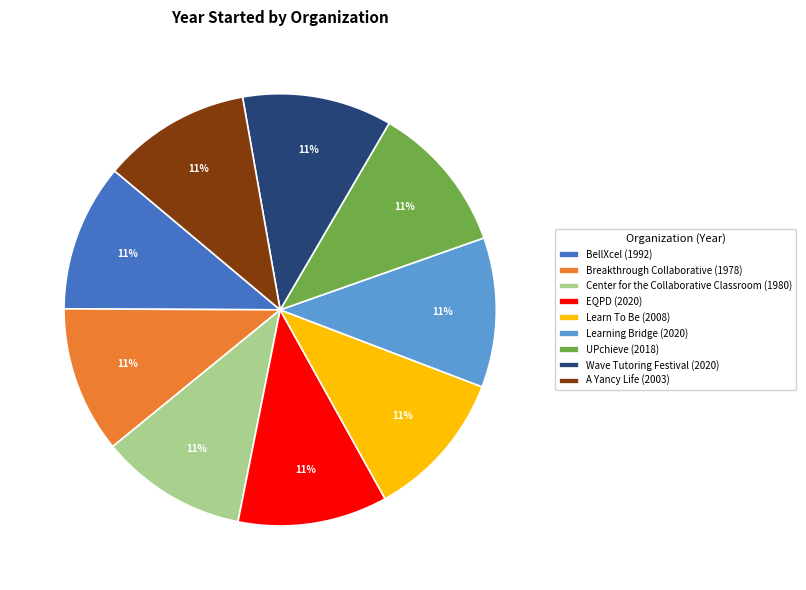

Is A Yancy Life the majority of the pie?

No